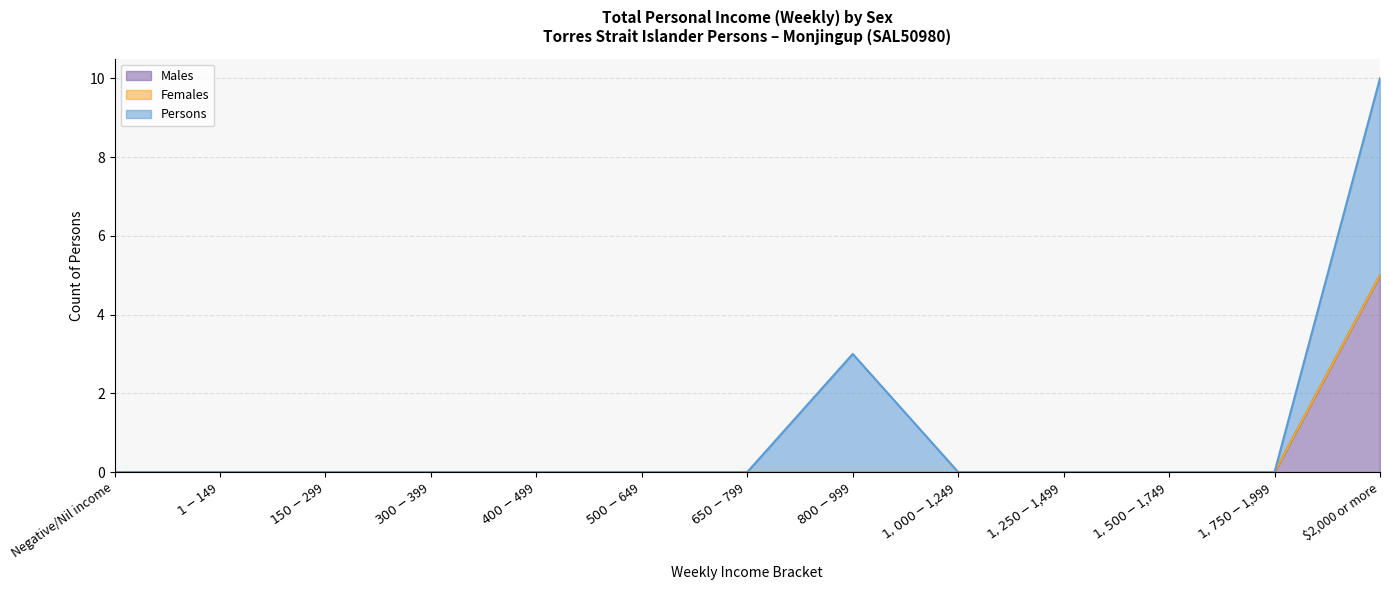

True or false: Females has more than 0 points higher than both neighbors.

False